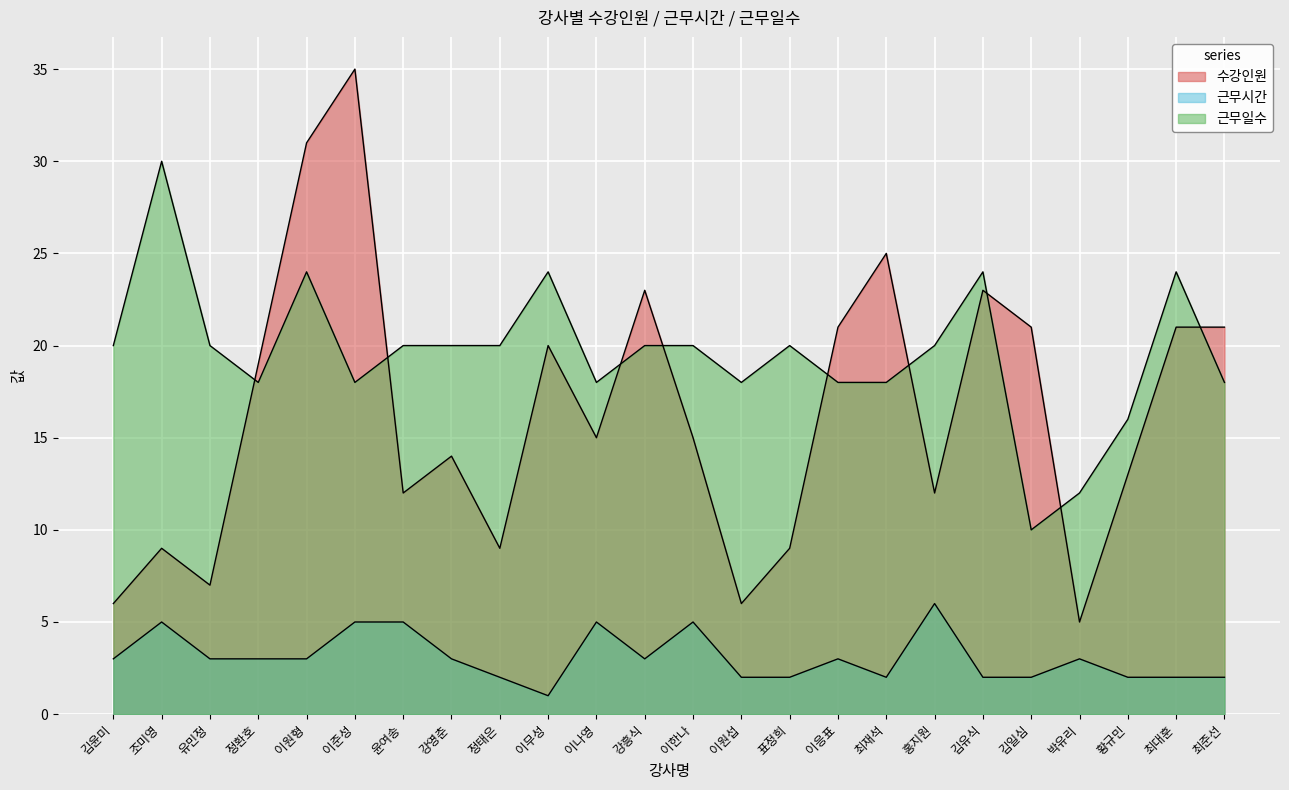

Is it true that 근무시간 equals 1 at 정태은?

False